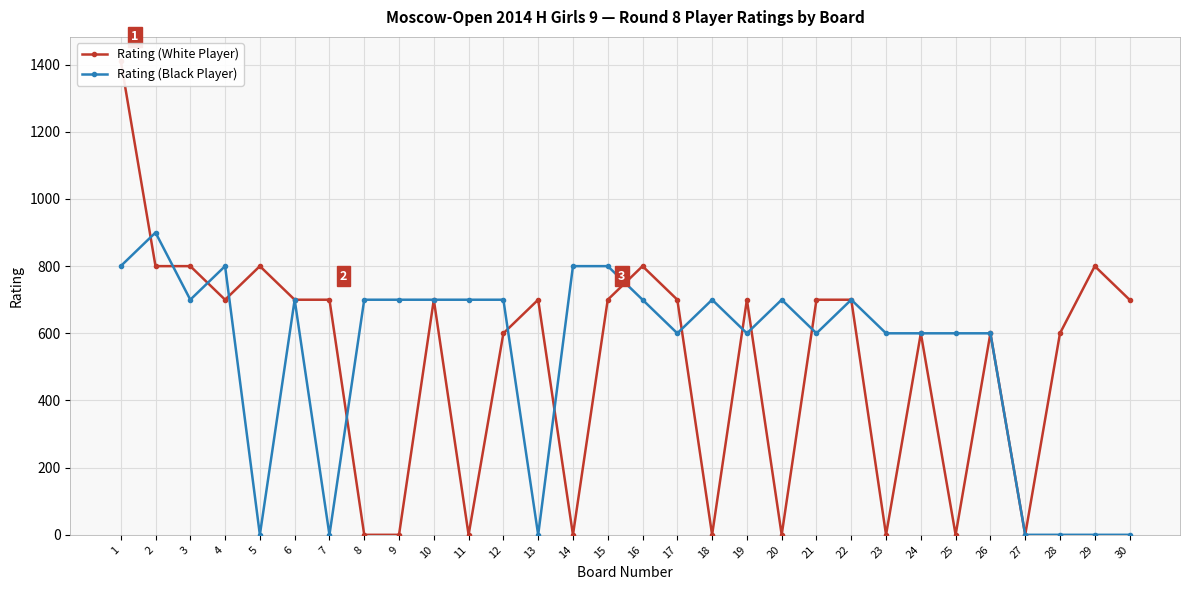

Between 22 and 9, which is larger?

22